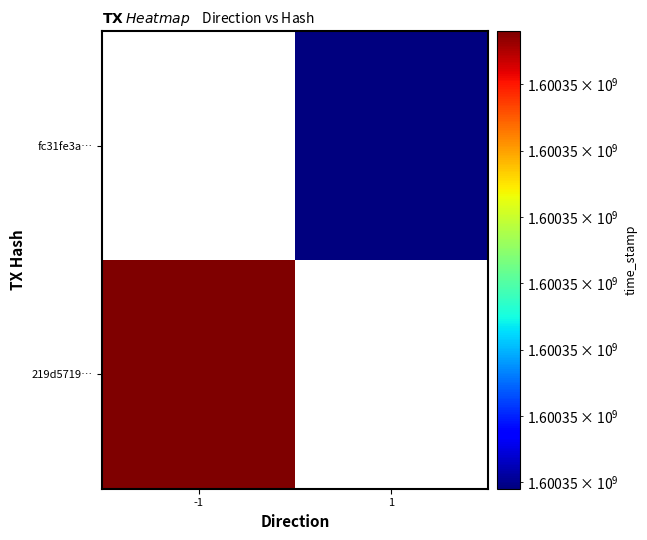

Reading left to right, transcribe all the data shown in this chart.

219d5719eb4a2e5f71cb5636558232d3fbfcc85: direction=-1	time_stamp=1600349148
fc31fe3afaf75798cbbbf302c65a5693cb9629e: direction=1	time_stamp=1600349079